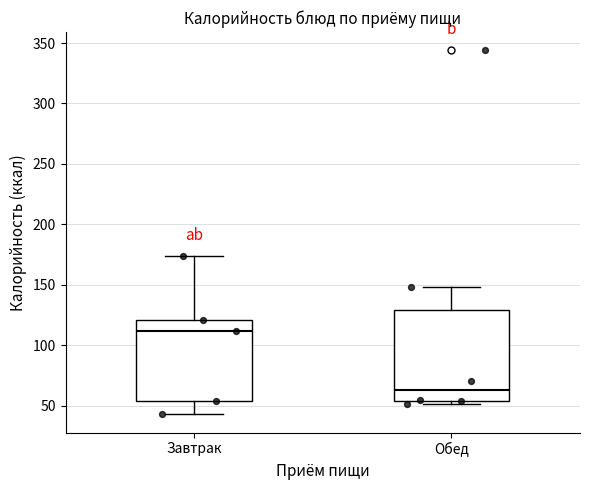

Which box has the highest median line?

Завтрак